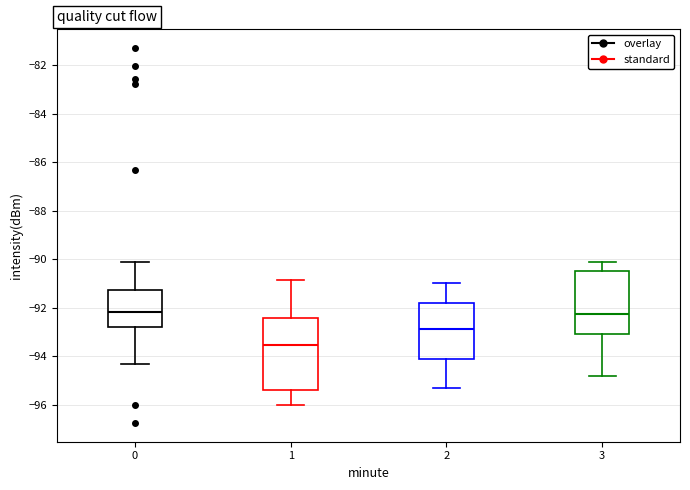

Reading left to right, read every box against the y-axis: the position of its median line, the range the box covers, and the ends of its whiskers. The values are not printed on the chart, so give them approximately, as read against the axis.

0: median -92.2, box -92.8 to -91.2, whiskers -94.4 to -90.2
1: median -93.6, box -95.4 to -92.4, whiskers -96.0 to -90.8
2: median -92.8, box -94.0 to -91.8, whiskers -95.2 to -91.0
3: median -92.2, box -93.0 to -90.4, whiskers -94.8 to -90.0